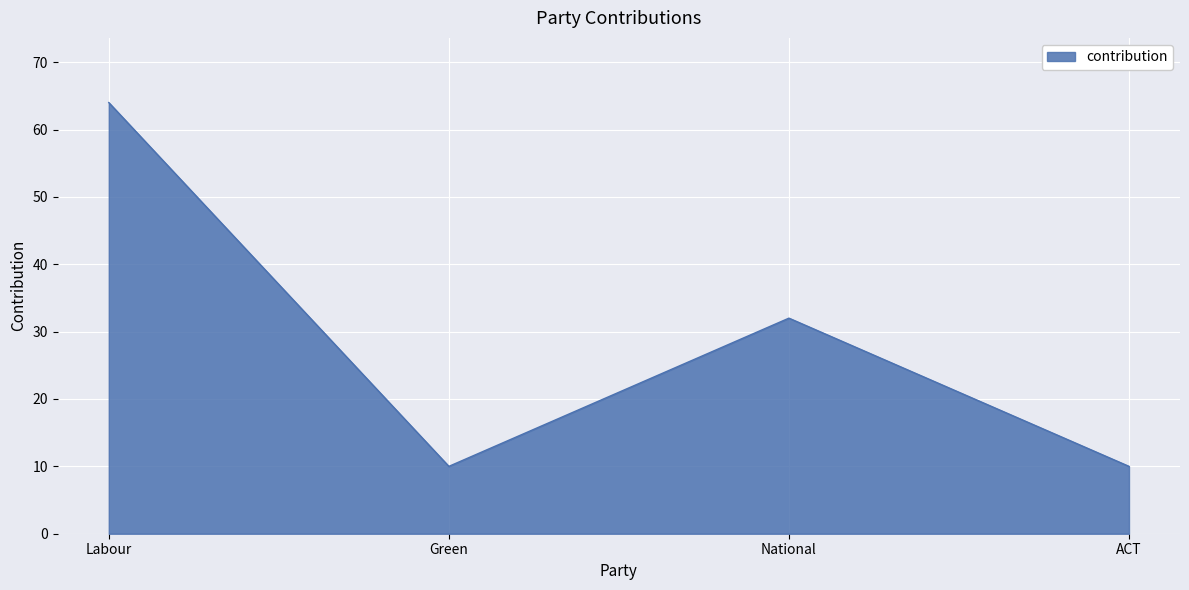

What is the maximum value shown in the chart?

64